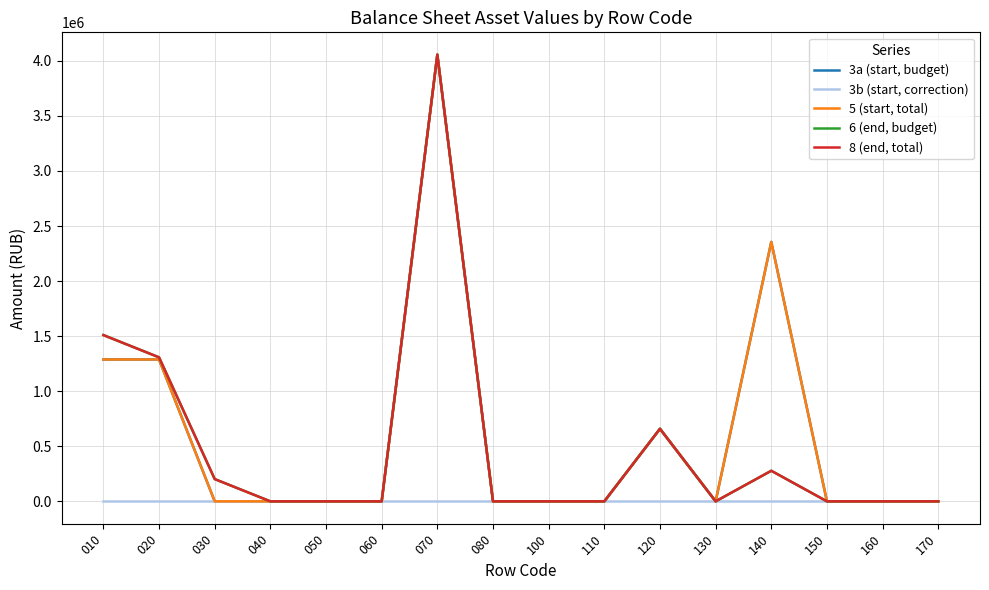

Is this an area chart (filled region under the line)?

No